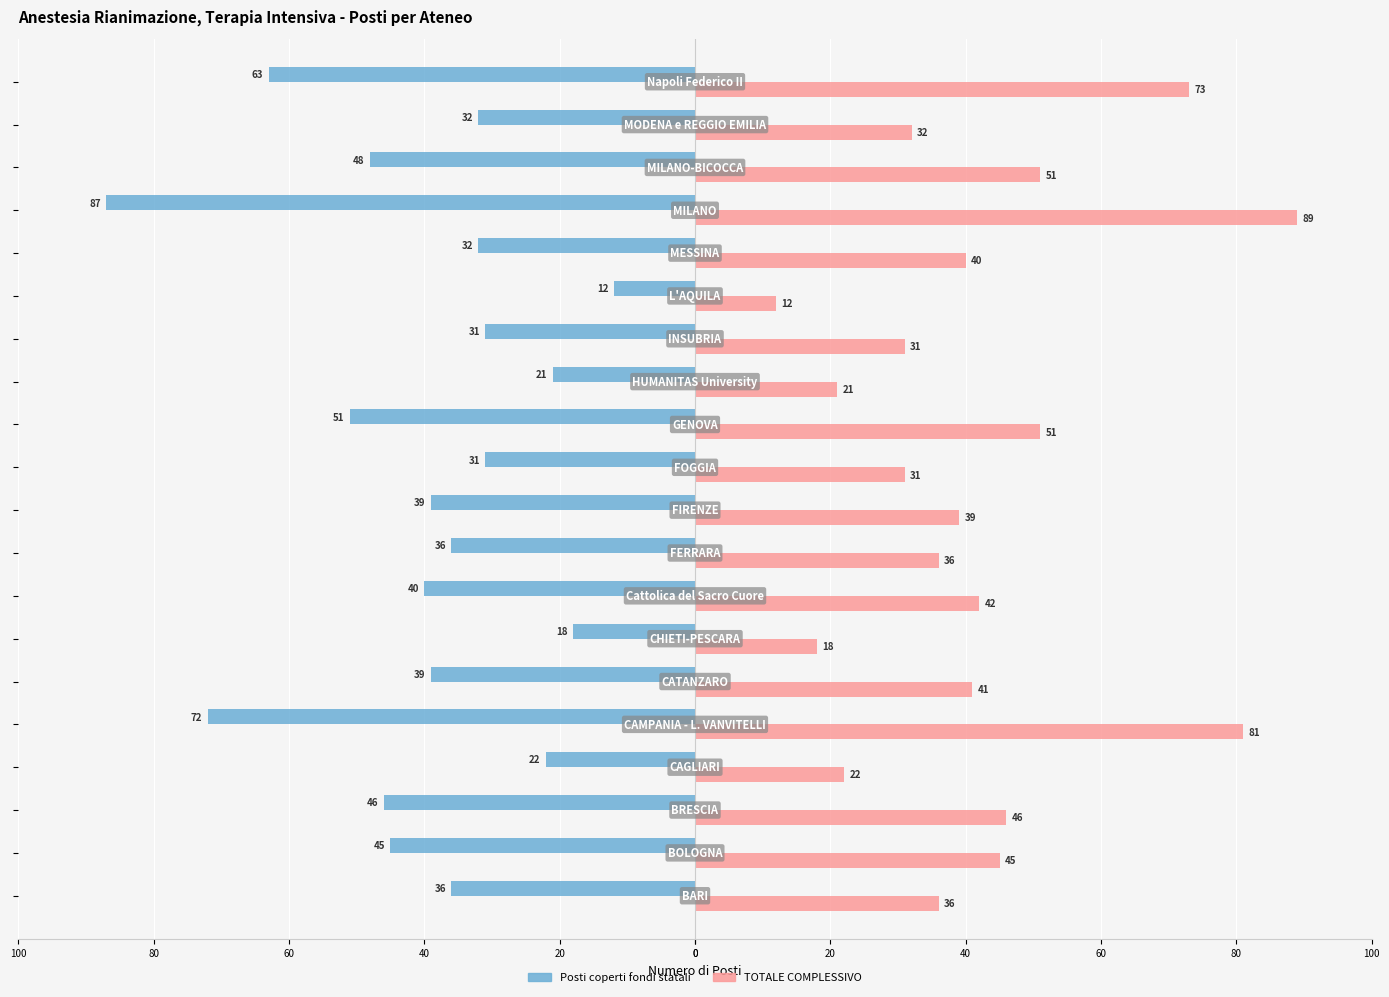

What are all the series names shown in the legend?

Posti coperti fondi statali, TOTALE COMPLESSIVO